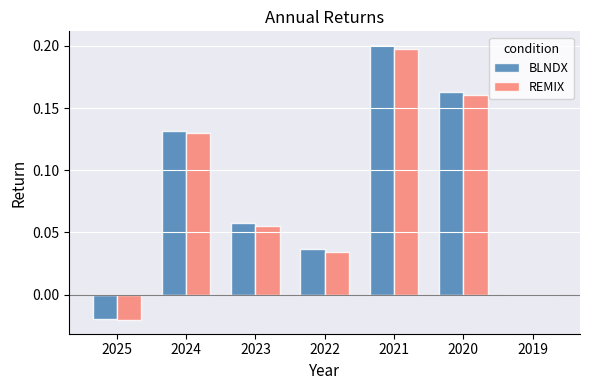

True or false: REMIX has a value of 0.0 at 2019.

True